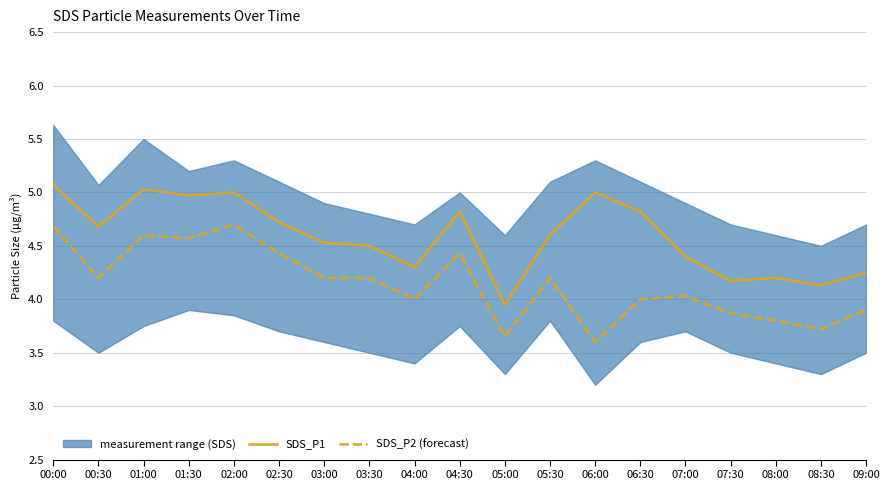

Rank the series by their average value, from lowest to highest.

SDS_P2 (forecast), SDS_P1